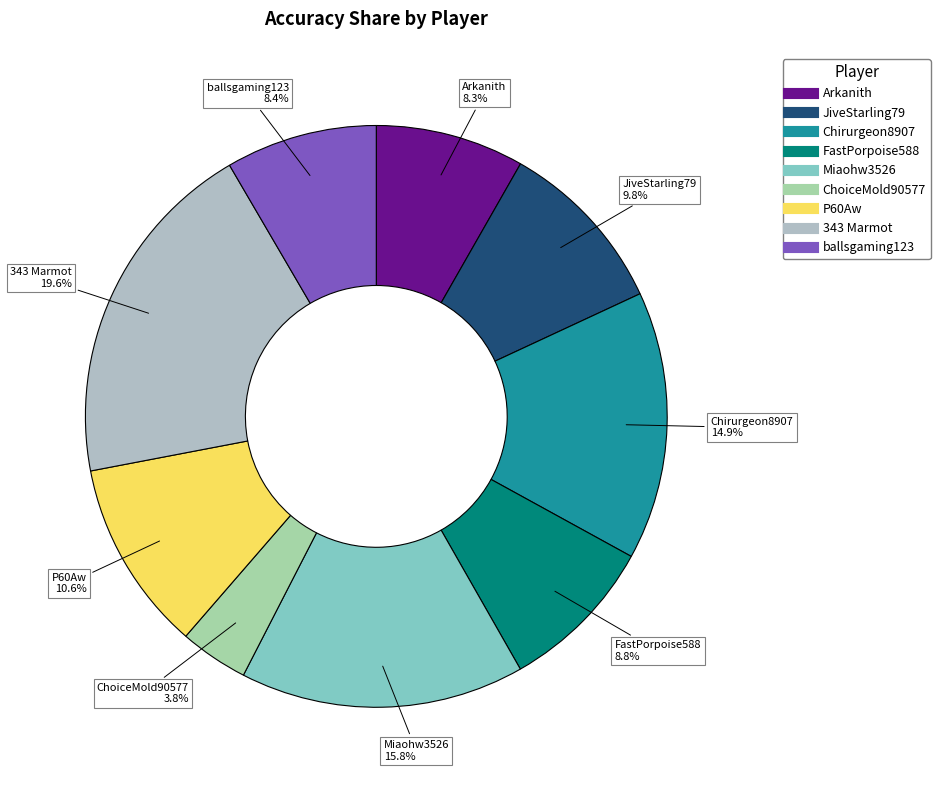

Is ballsgaming123 the majority of the pie?

No